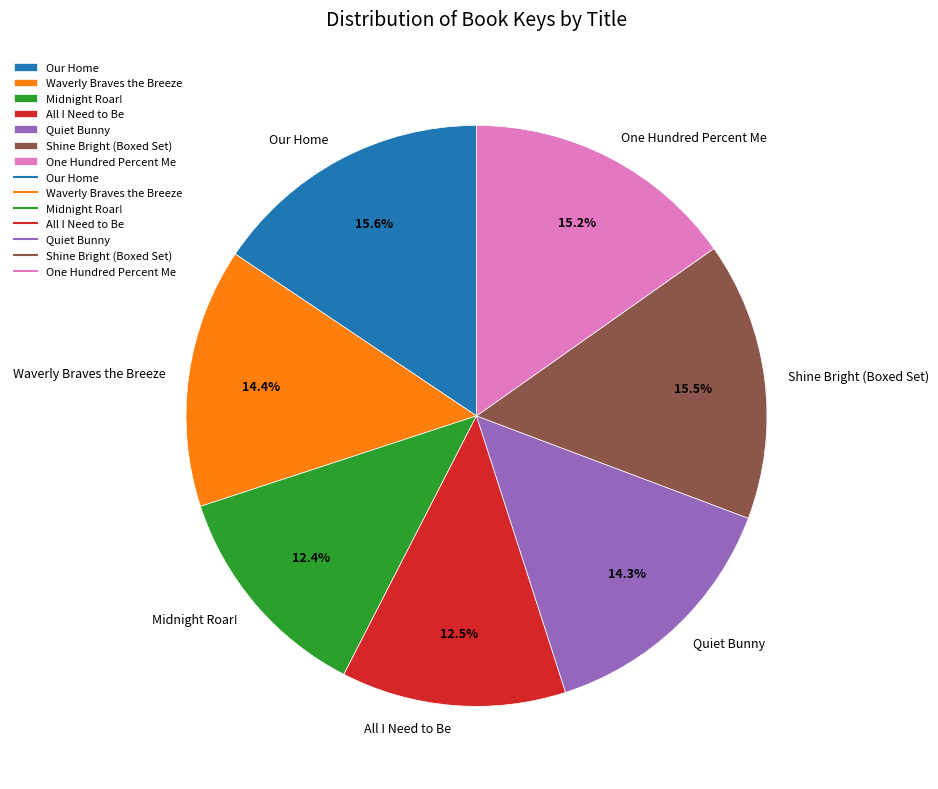

What is the total percentage of One Hundred Percent Me and Quiet Bunny?

29.5%